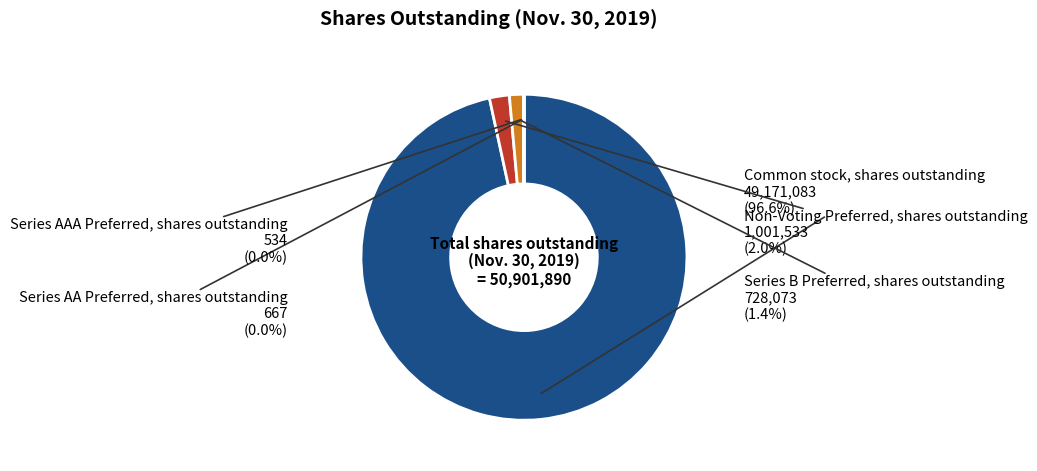

Is there a majority slice in this chart?

Yes